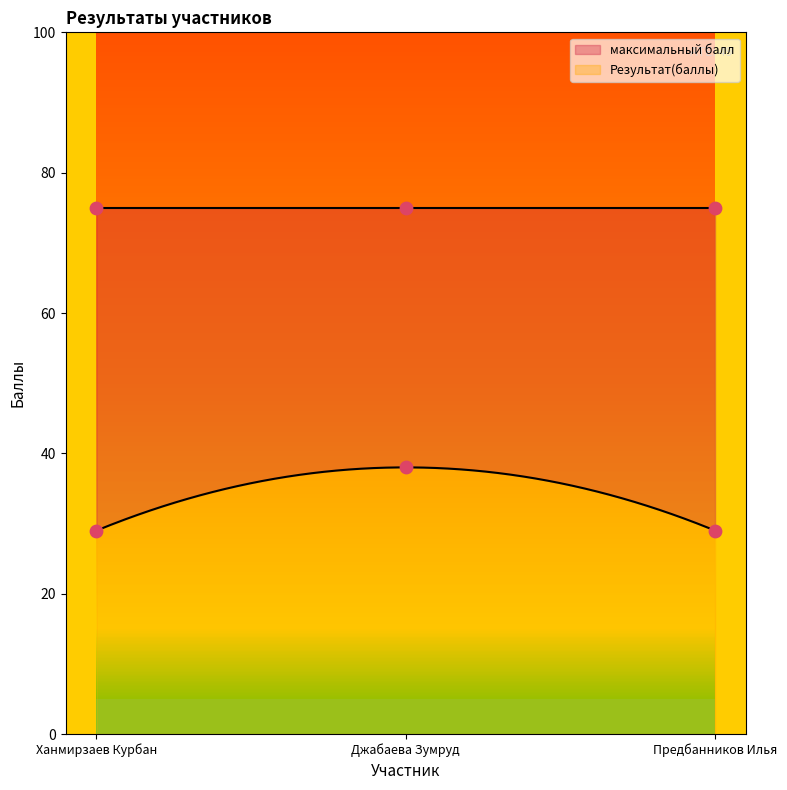

Between Джабаева Зумруд and Ханмирзаев Курбан, which is larger?

Джабаева Зумруд